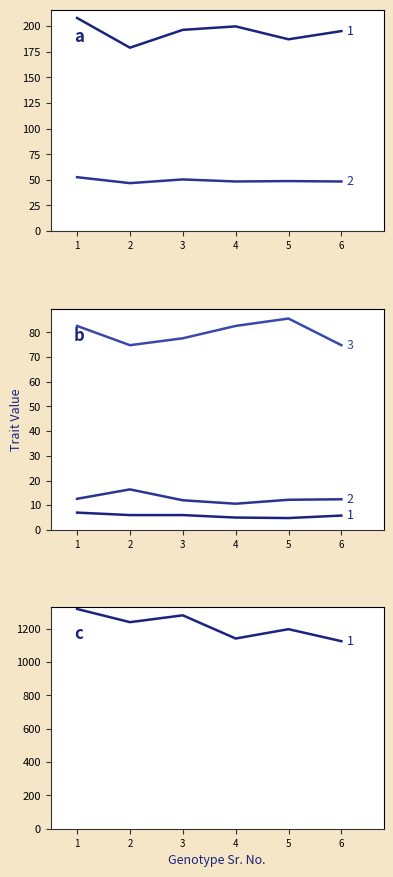

What is the sum of all Prim Branch values?

34.6